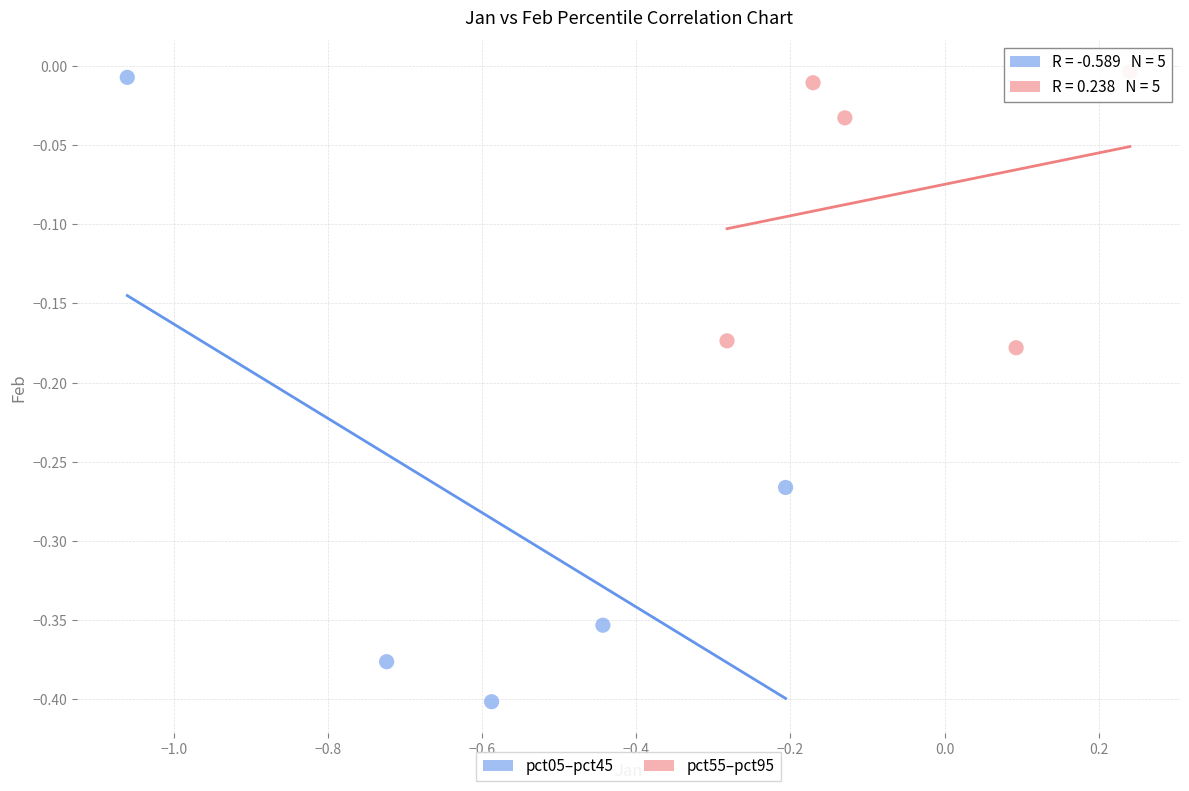

Which series has the largest Y range (max minus min)?

pct05–pct45